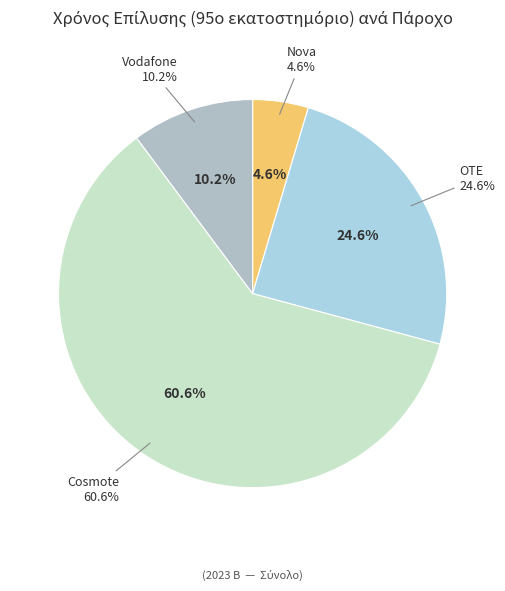

What is the majority slice?

Cosmote